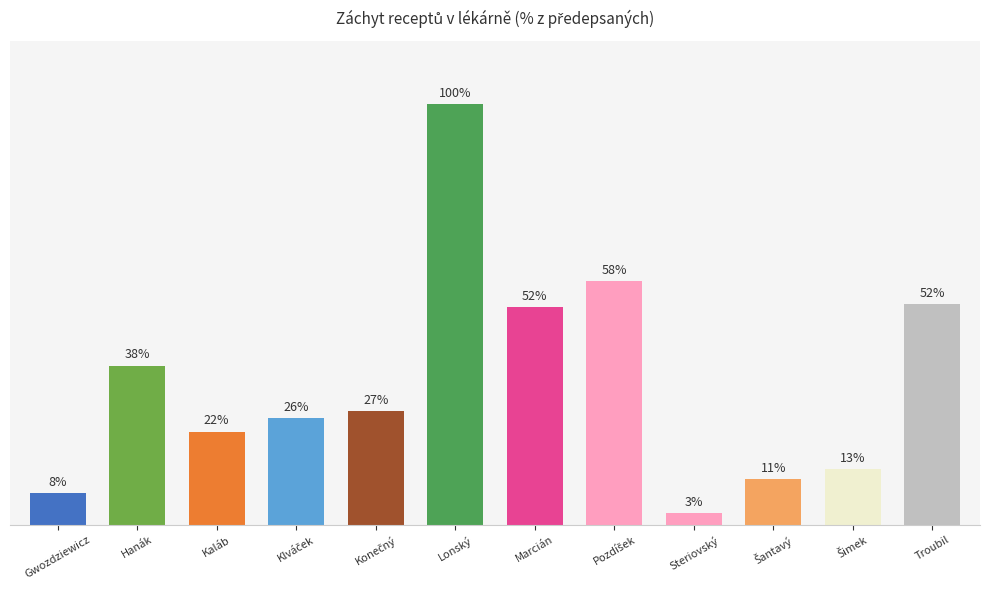

What position from the right is Konečný?

8